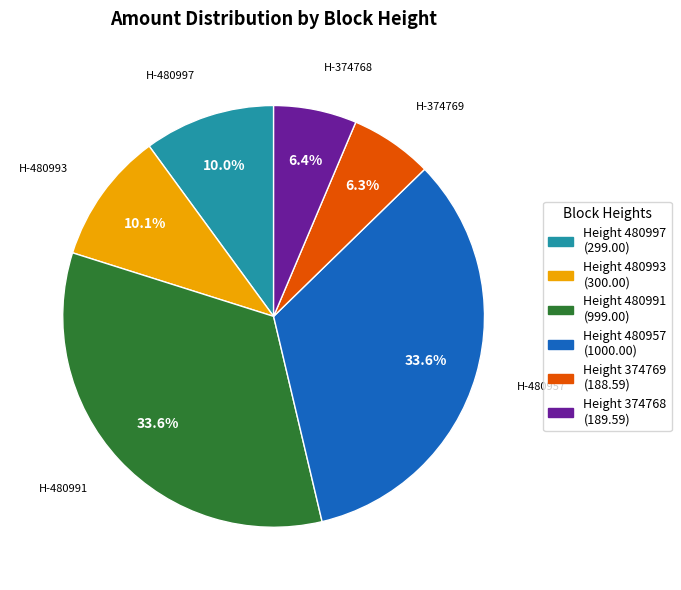

To the nearest percent, what is the average slice percentage?

17%